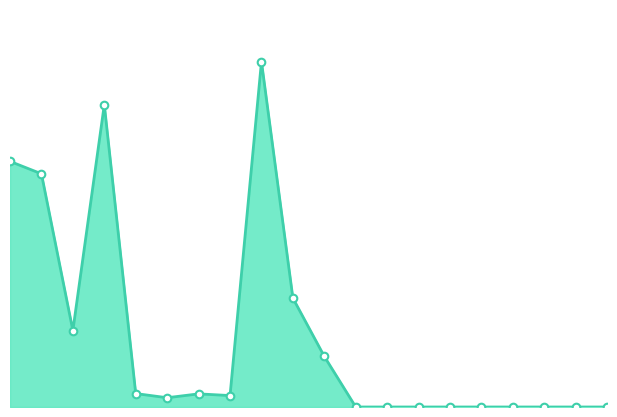

Does the chart have visible grid lines?

No